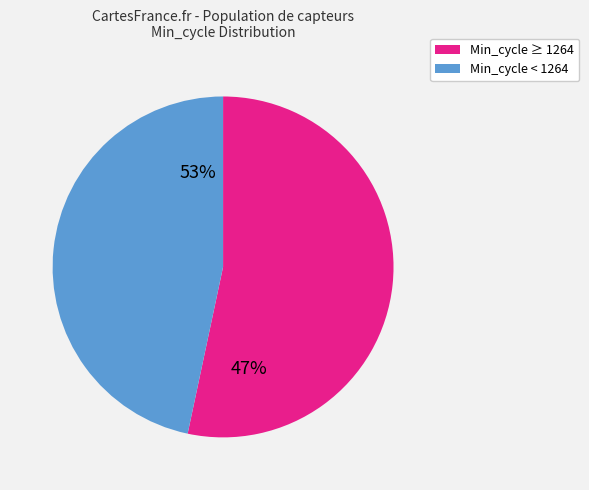

Is 1263 the majority of the pie?

No